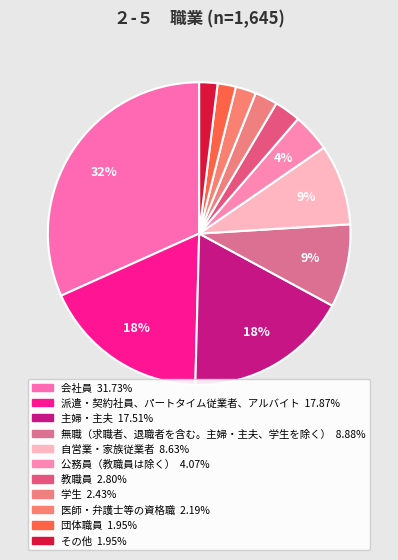

To the nearest percent, what is the average slice percentage?

9%